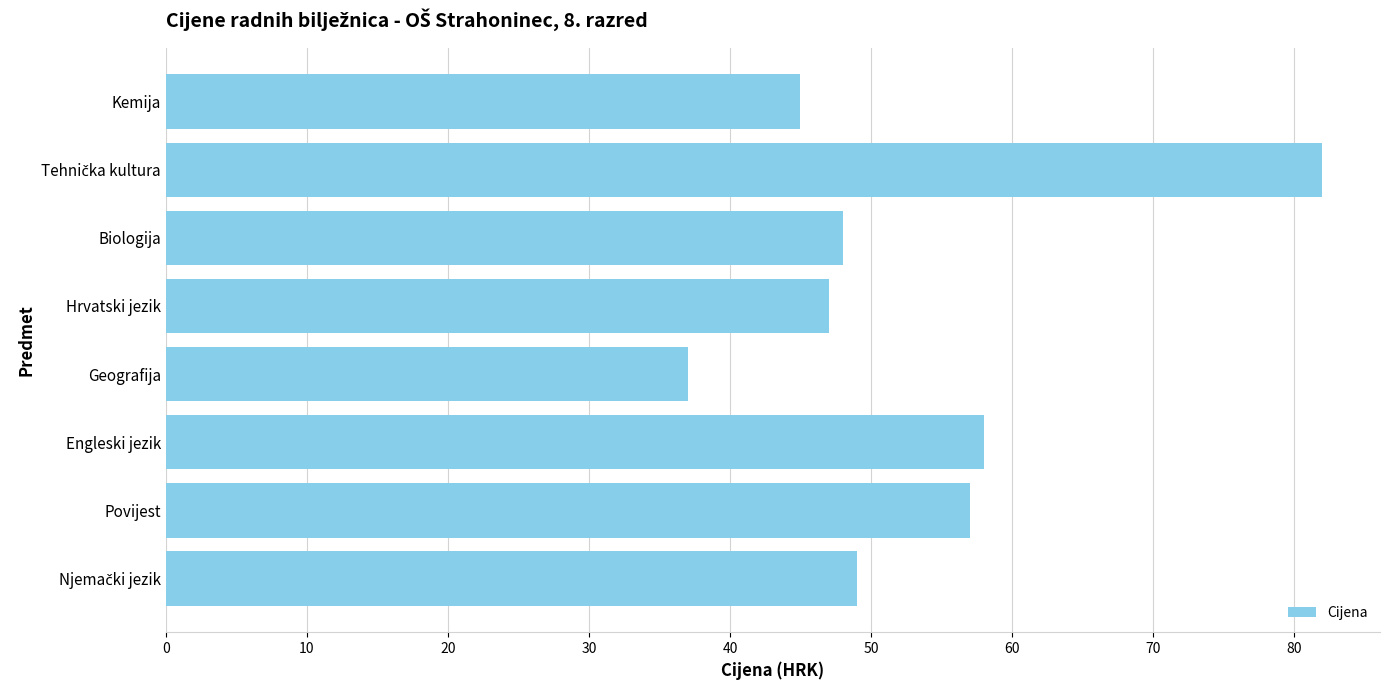

Between Geografija and Kemija, which is larger?

Kemija